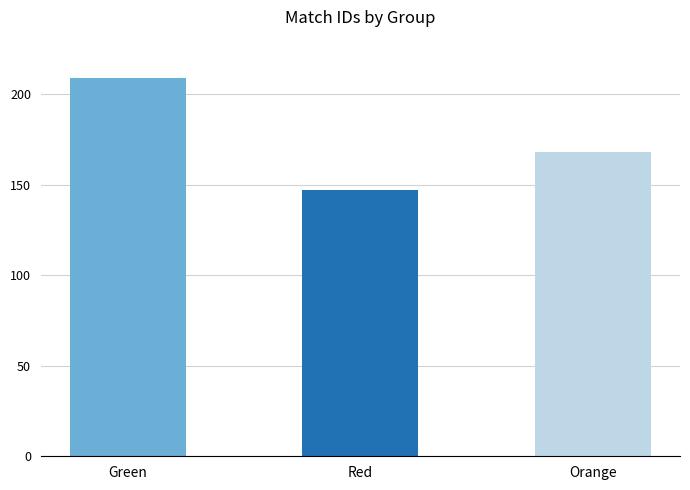

Does the chart contain stacked bars?

No